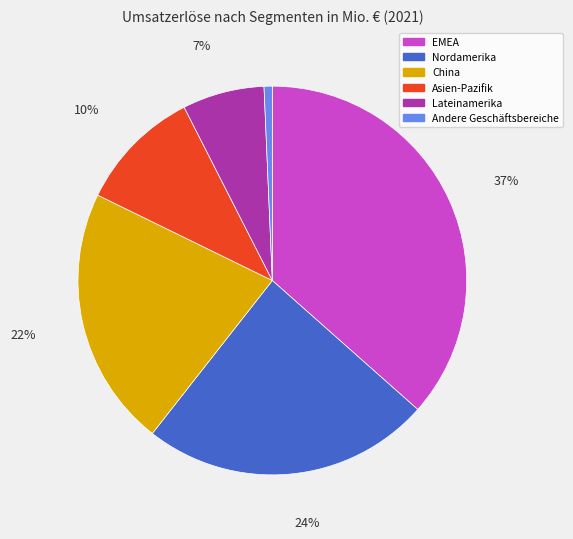

How many segments does this pie chart have?

6